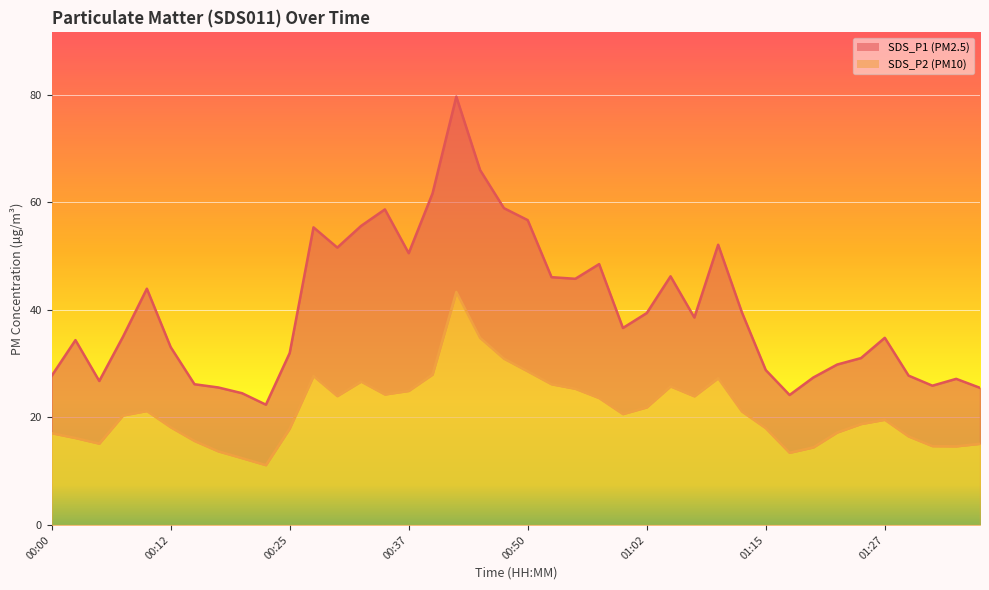

What is the sum of the SDS_P2 values at 01:00 and 00:52?

46.8